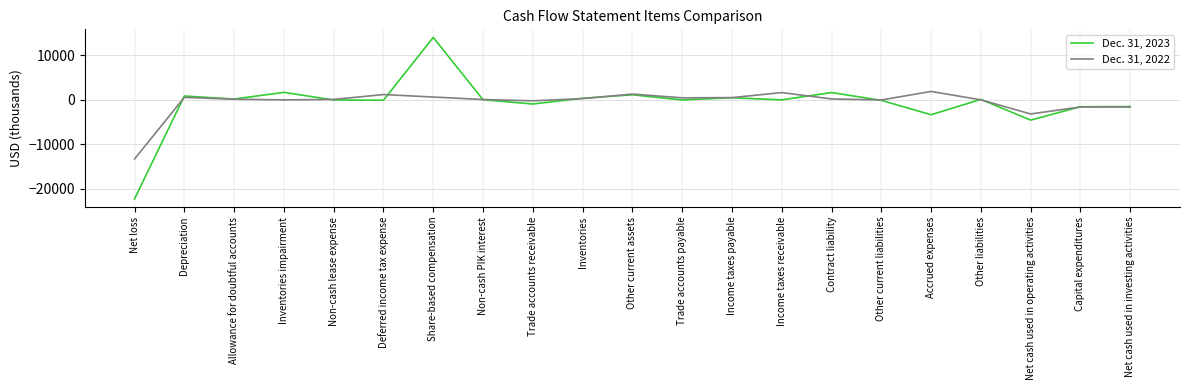

What is the difference between the second highest and minimum values in the Dec. 31, 2023 series?

23957